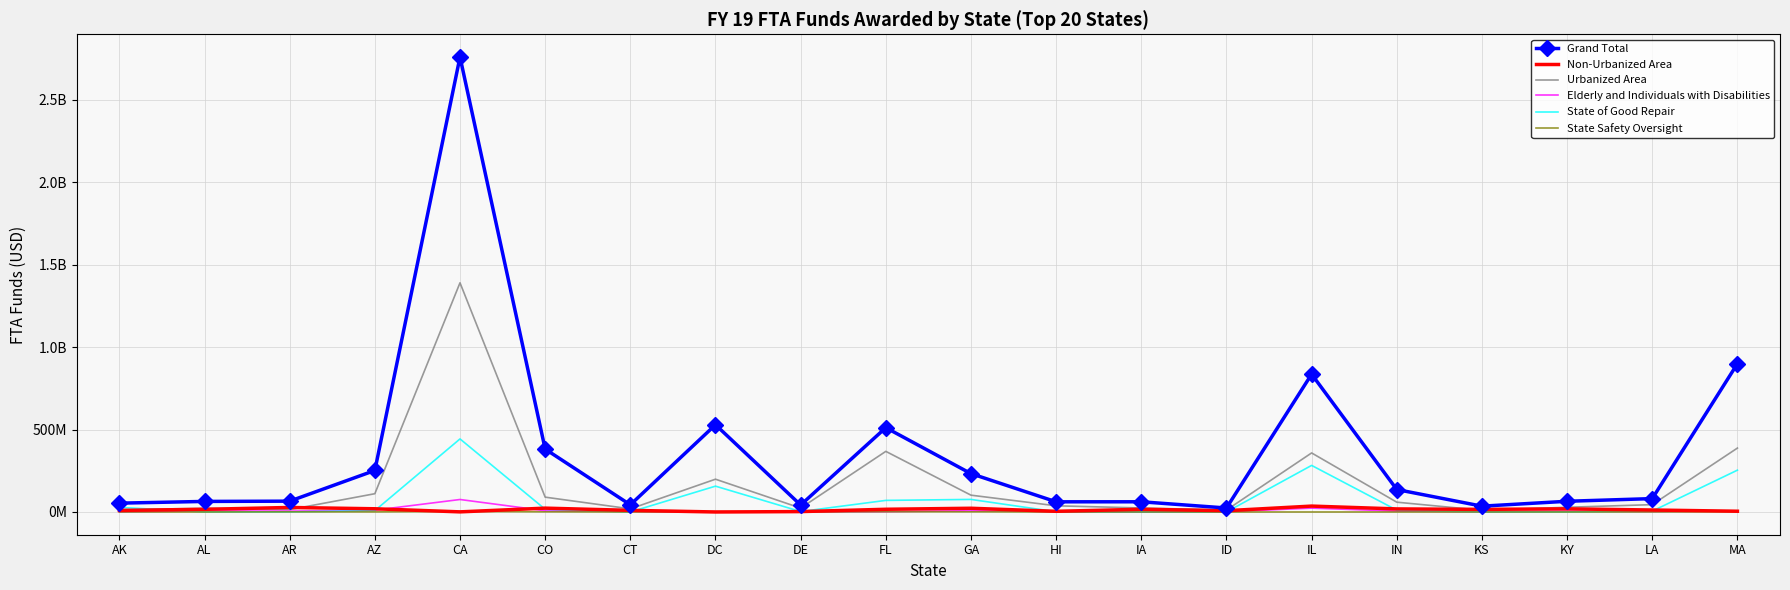

What are all the series names shown in the legend?

Grand Total, Non-Urbanized Area, Urbanized Area, Elderly and Individuals with Disabilities, State of Good Repair, State Safety Oversight